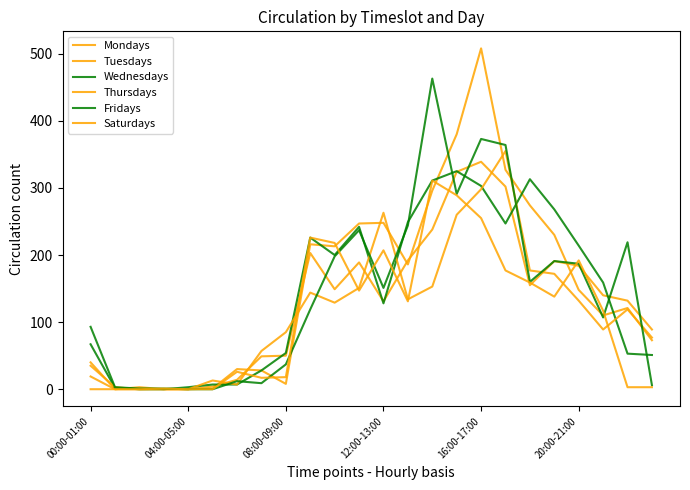

At which label does Thursdays first exceed 129?

9